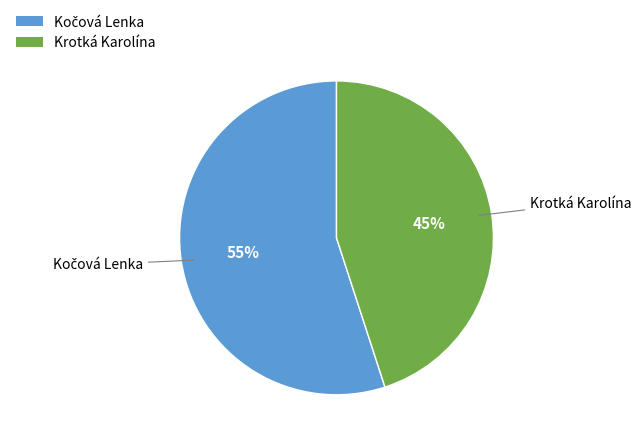

Is there any slice that represents more than half of the pie?

Yes